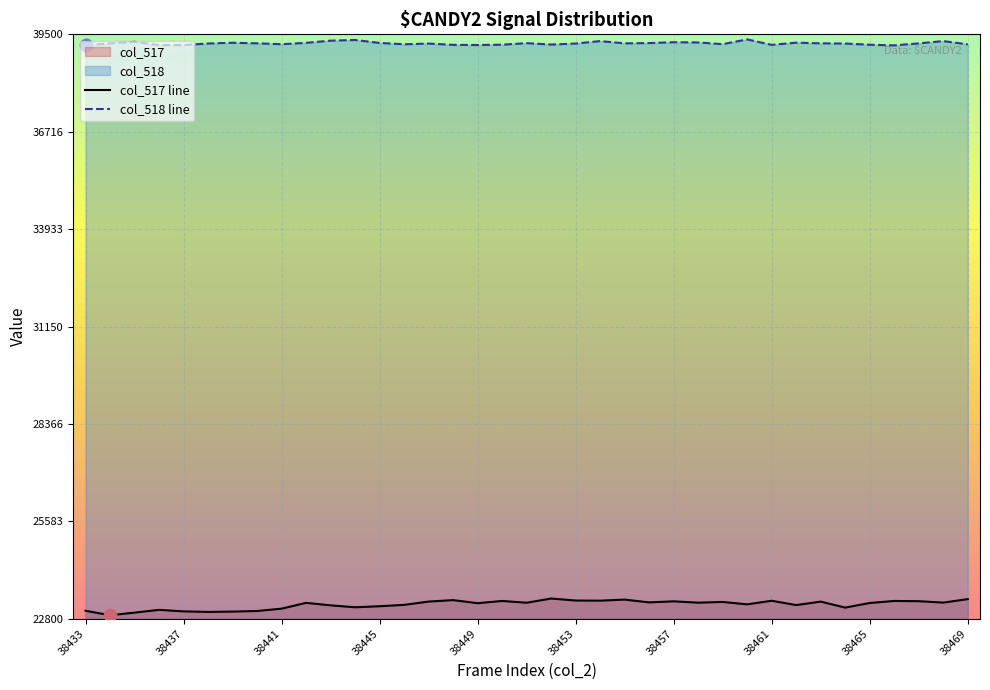

Which series reaches the maximum Y coordinate?

col_518 line